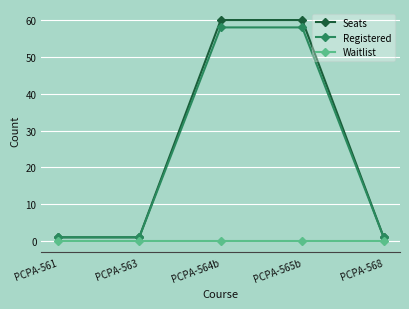

The Registered series shows 18 at PCPA-565b. True or false?

False